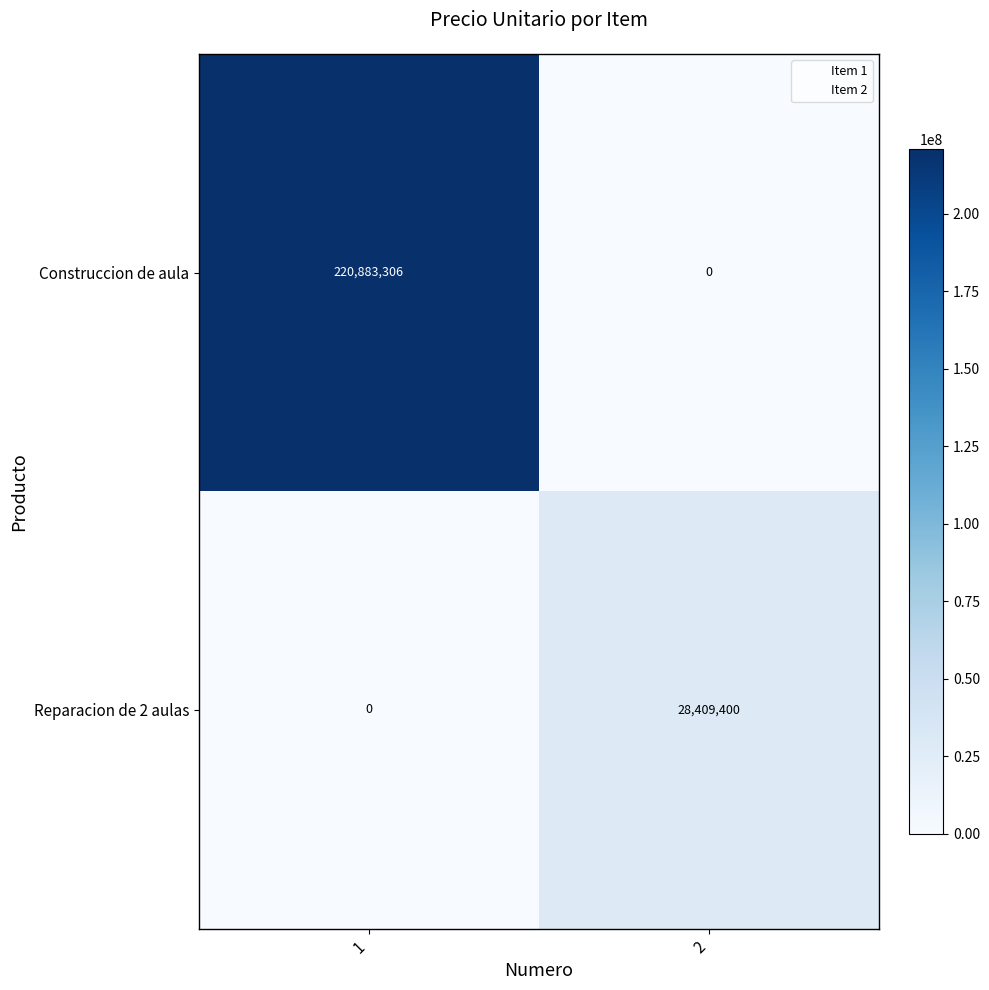

Which series has the largest total across all categories?

Construccion de aula